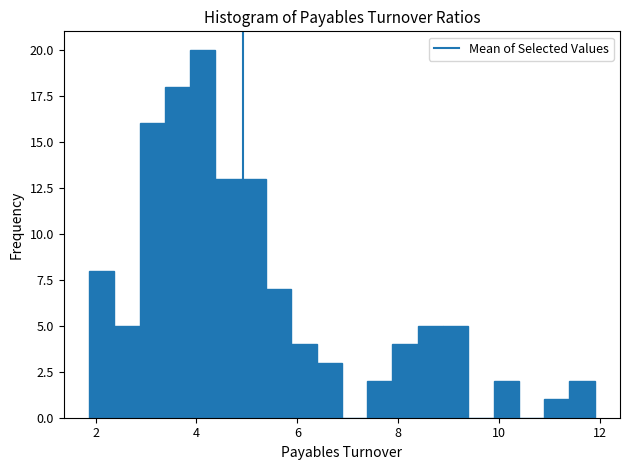

Read against the x-axis, roughly where is the centre of the tallest bar?

4.2